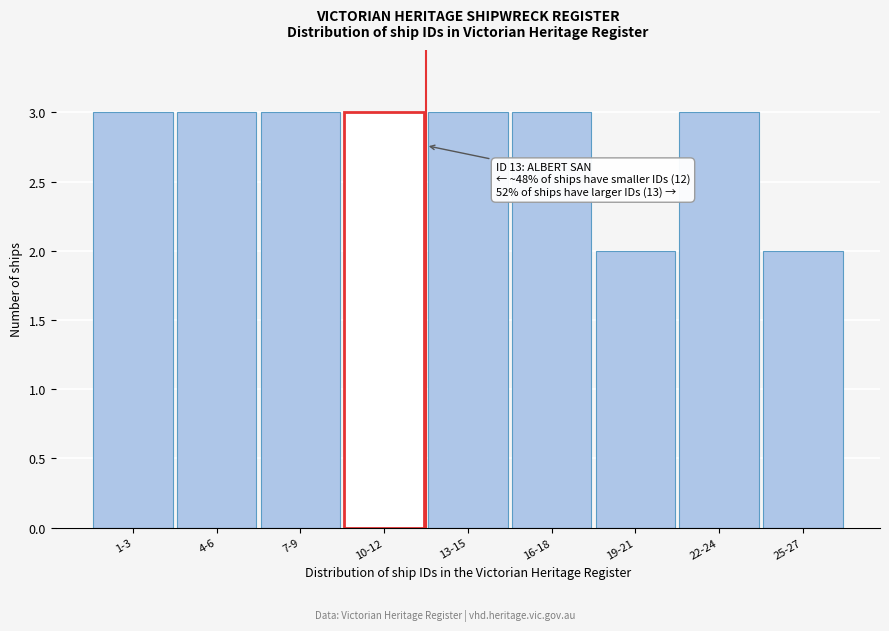

Reading left to right, what are all the values shown in this chart?

3	3	3	3	3	3	2	3	2